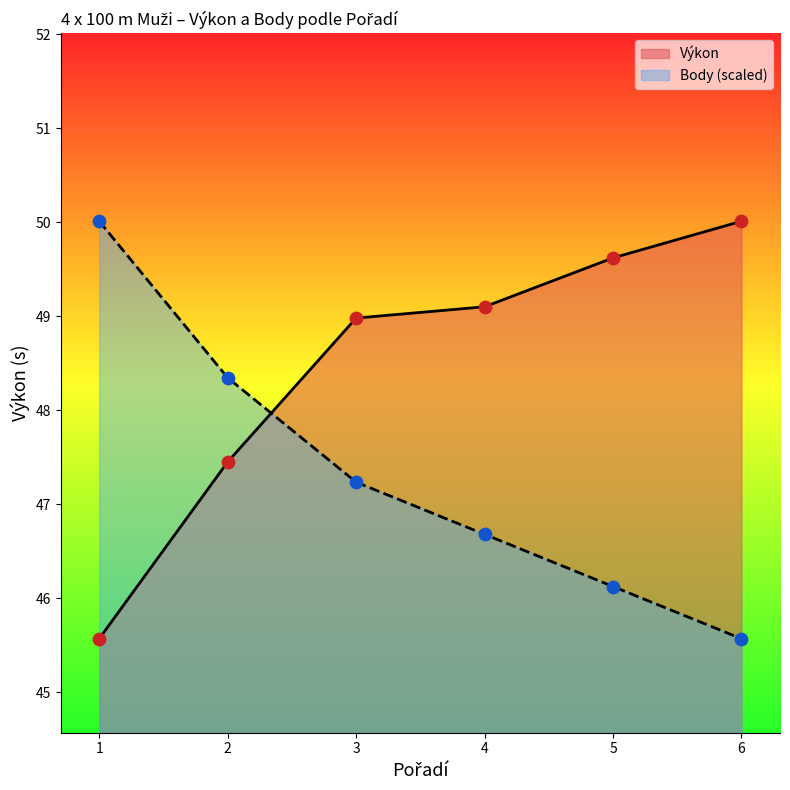

At how many categories does at least one series exceed 46?

6